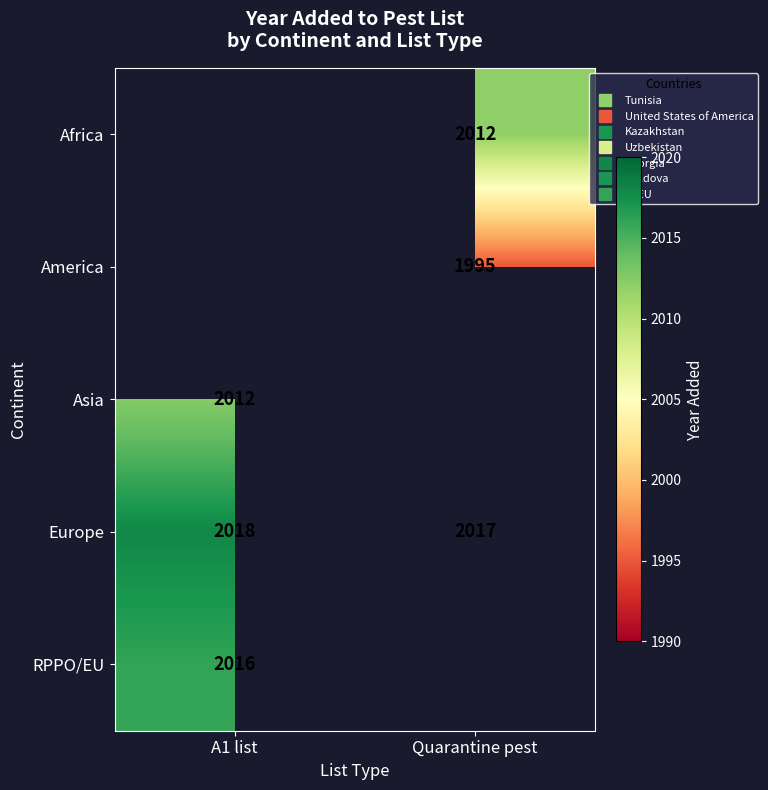

Count the number of categories in the chart.

2